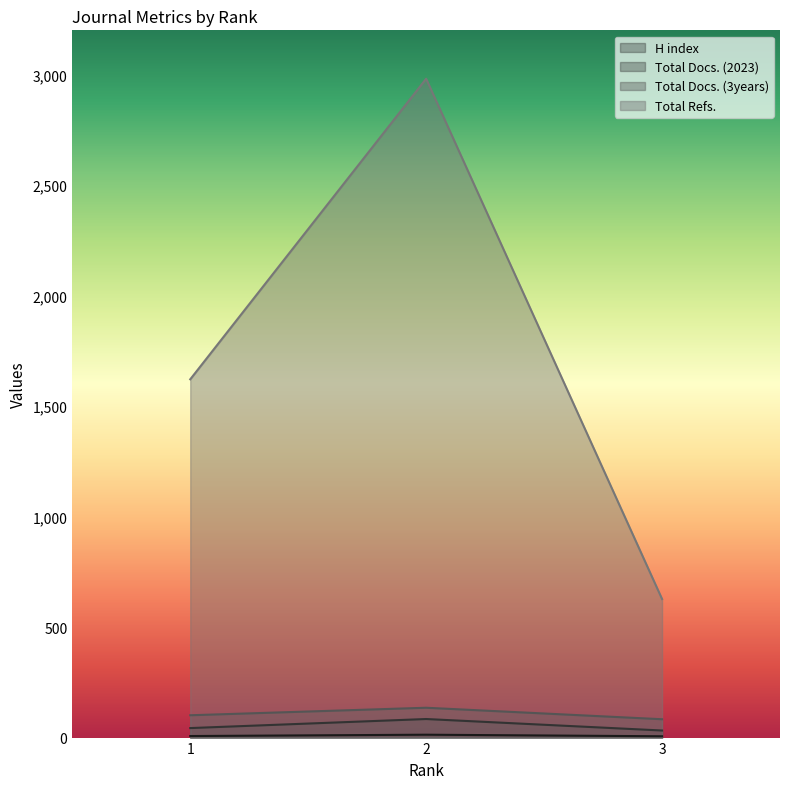

Reading right to left, extract all data points from this chart.

H index: 6	13	7
Total Docs. (2023): 32	84	43
Total Docs. (3years): 83	135	101
Total Refs.: 627	2981	1621